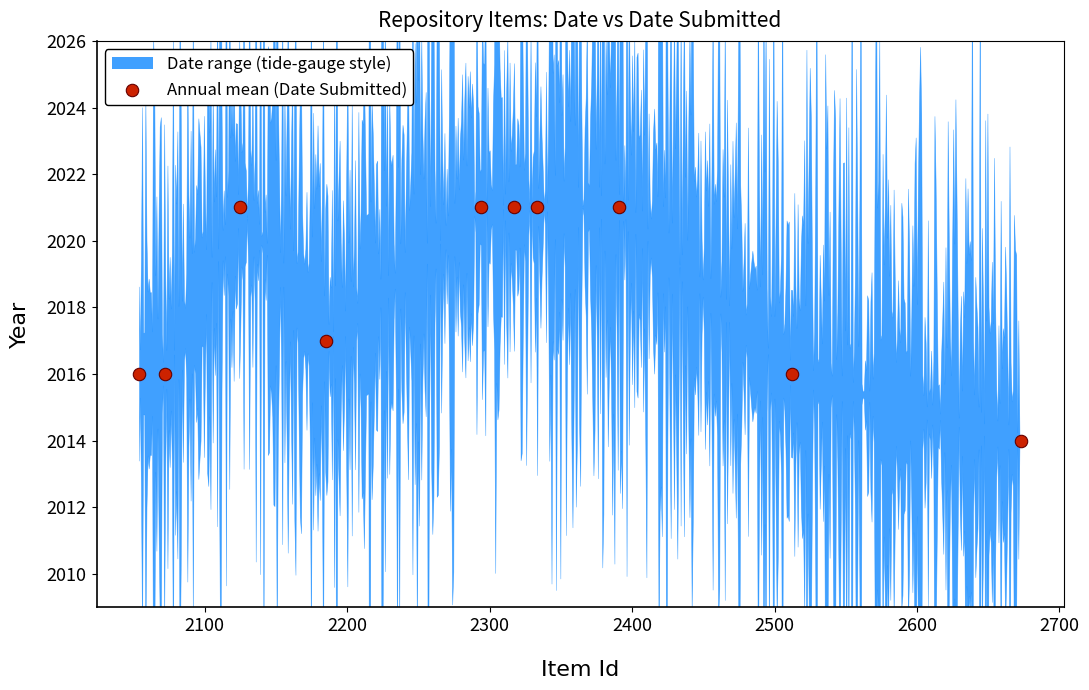

Which has a higher value, 2400 or 2300?

2400